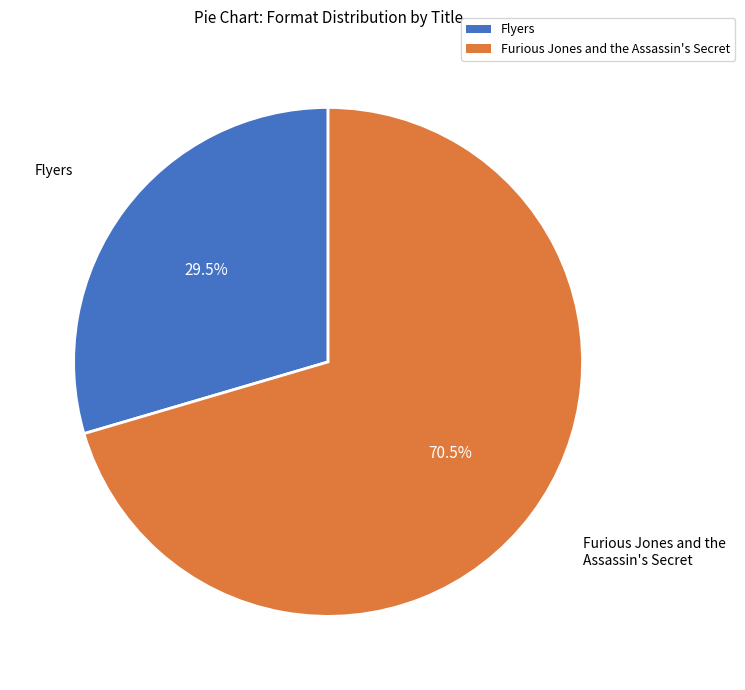

Which slice represents more than half of the pie?

Furious Jones and the Assassin's Secret